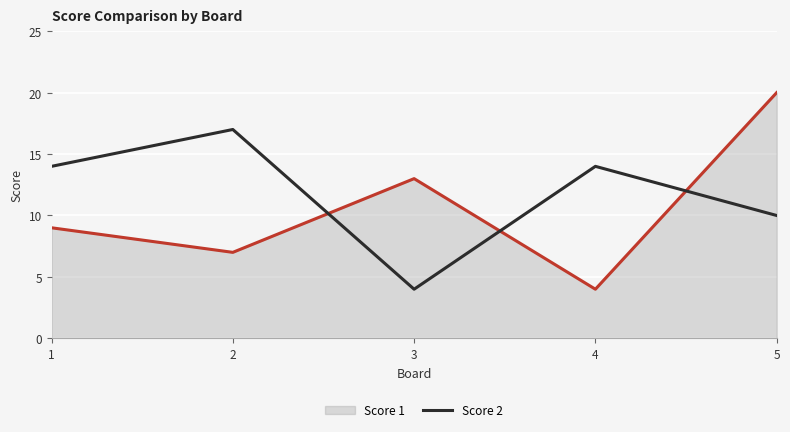

Reading right to left, what are all the values shown in this chart?

Score 1: 20	4	13	7	9
Score 2: 10	14	4	17	14